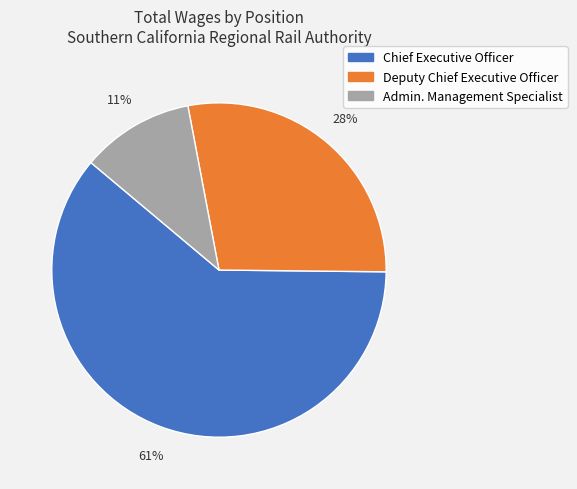

Is there any slice that represents more than half of the pie?

Yes